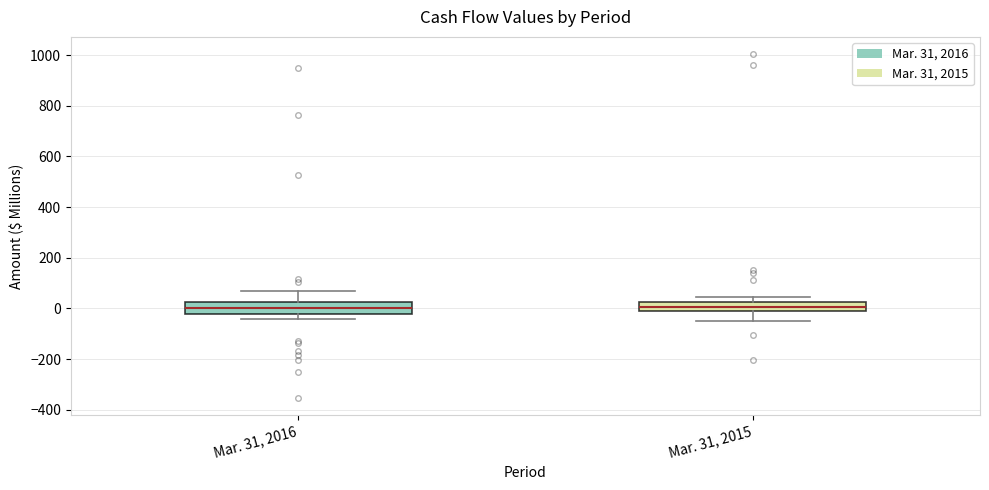

Reading left to right, read every box against the y-axis: the position of its median line, the range the box covers, and the ends of its whiskers. The values are not printed on the chart, so give them approximately, as read against the axis.

Mar. 31, 2016: median 0, box -20 to 20, whiskers -40 to 60
Mar. 31, 2015: median 0 (inside the box), box 0 to 20, whiskers -40 to 40